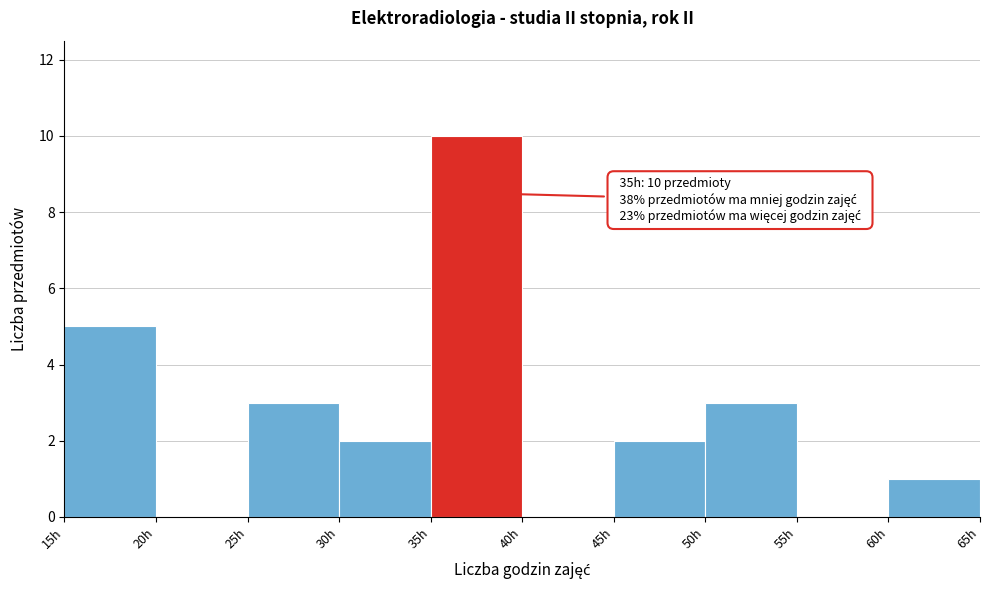

Which range on the x-axis has the tallest bar?

35 to 40